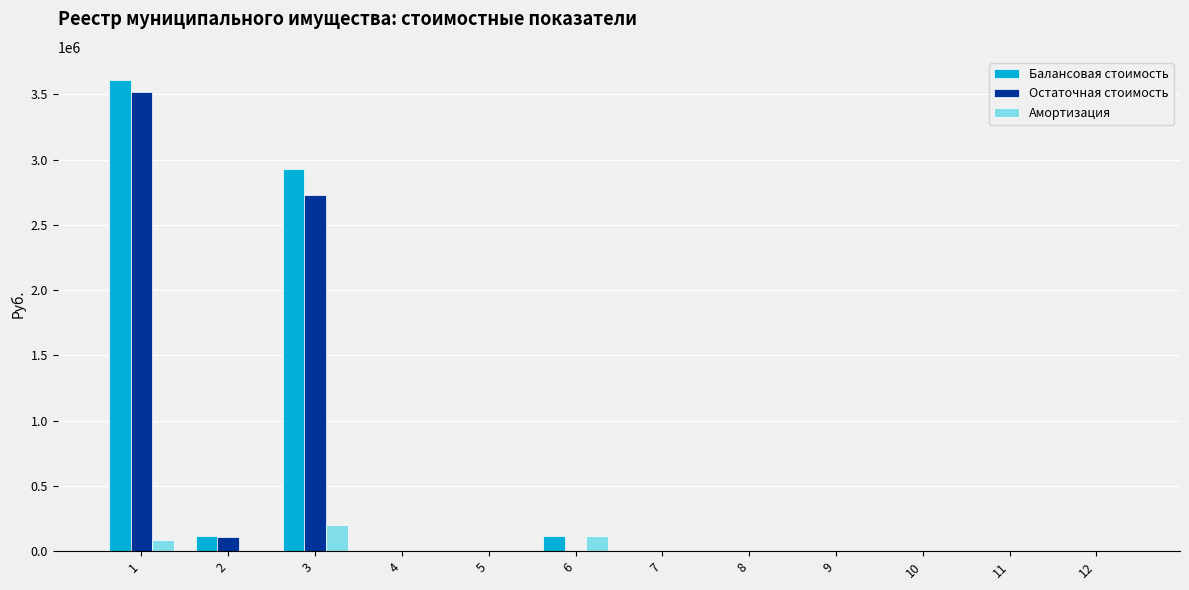

What are all the series names shown in the legend?

Балансовая стоимость, Остаточная стоимость, Амортизация